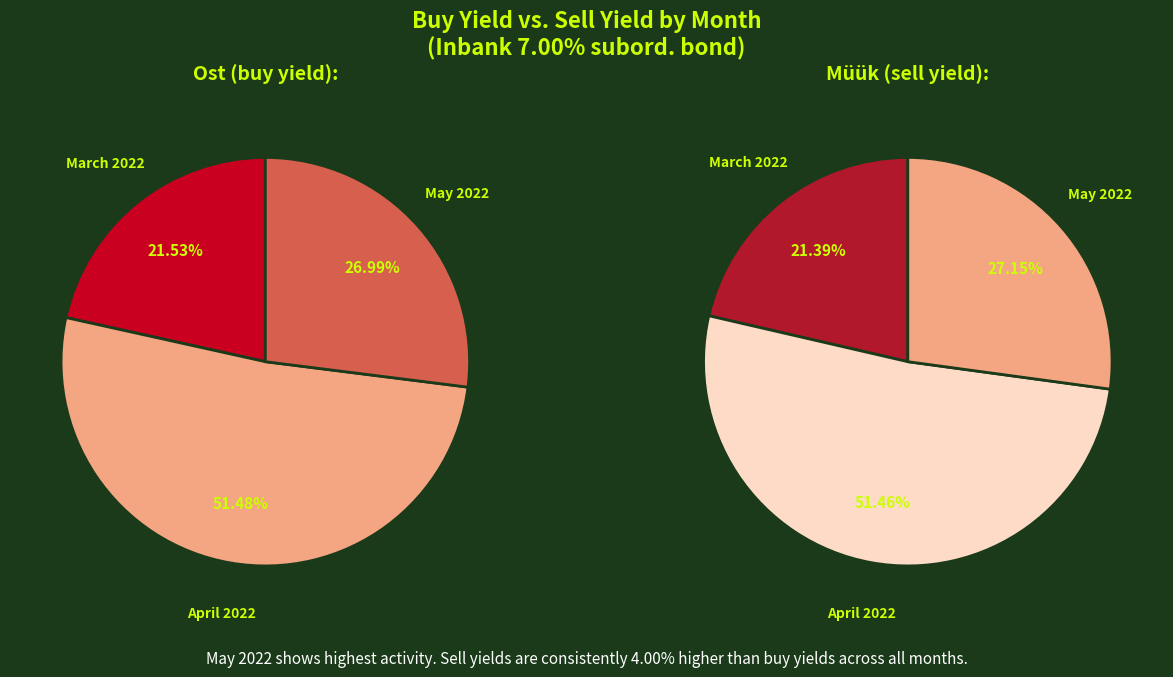

Does 2022-03-28 account for over 50% of the chart?

No